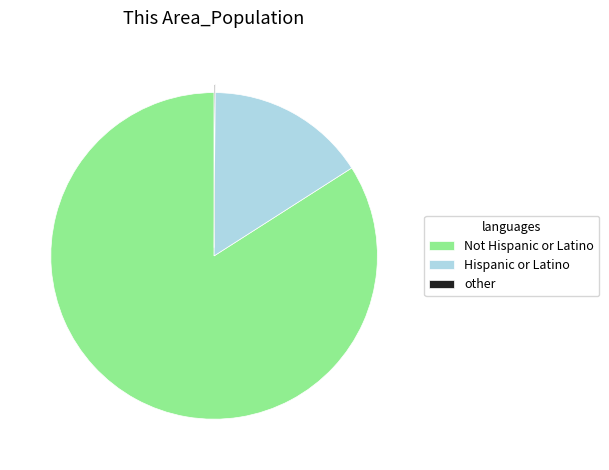

Which category has the biggest portion of the pie?

Not Hispanic or Latino